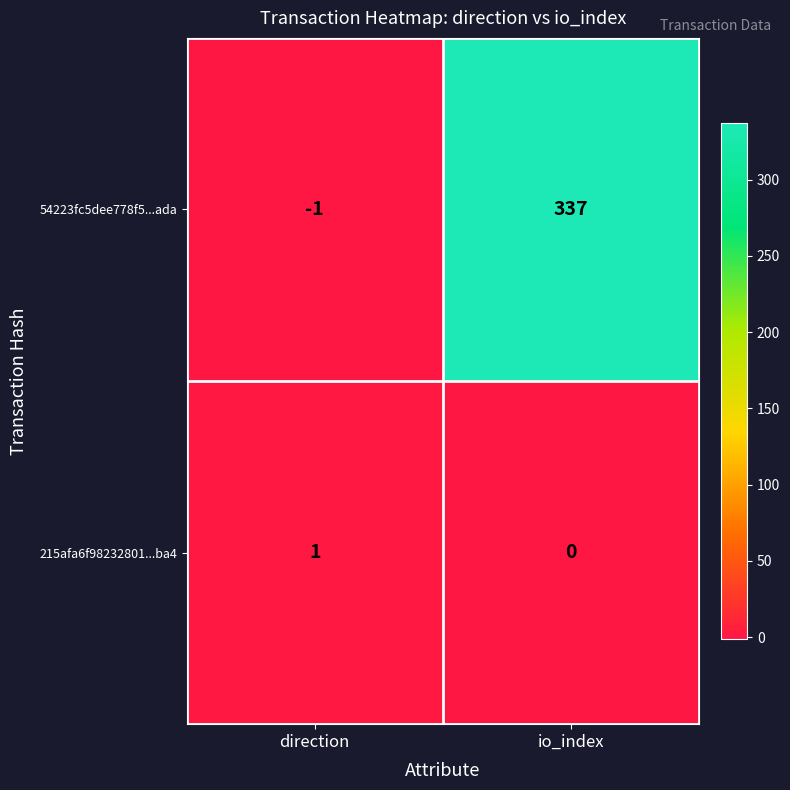

At which category does the chart reach its peak across all series?

io_index